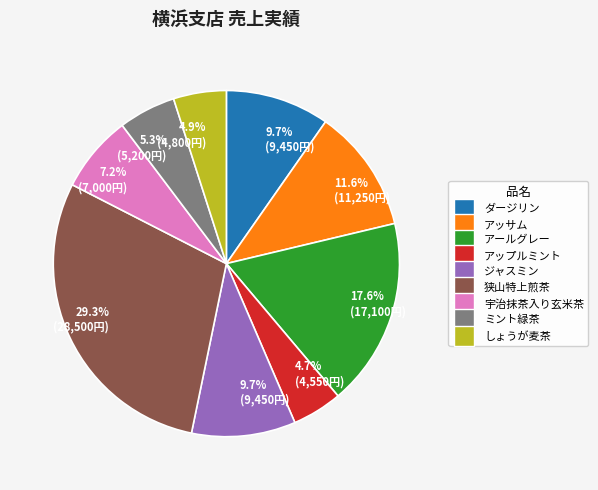

To the nearest percent, what is the difference between the largest and smallest slice percentages?

25%